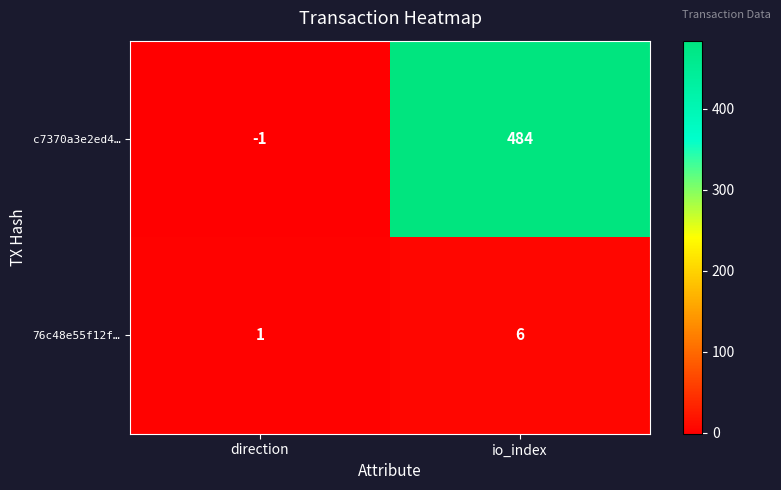

What is the spread (max minus min) of values at direction?

2